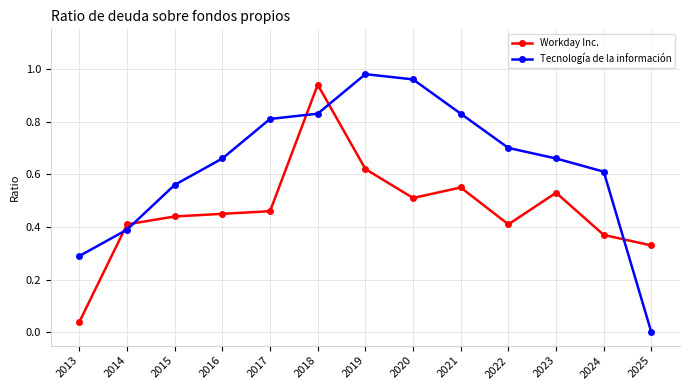

Which series has the largest total across all categories?

Tecnología de la información